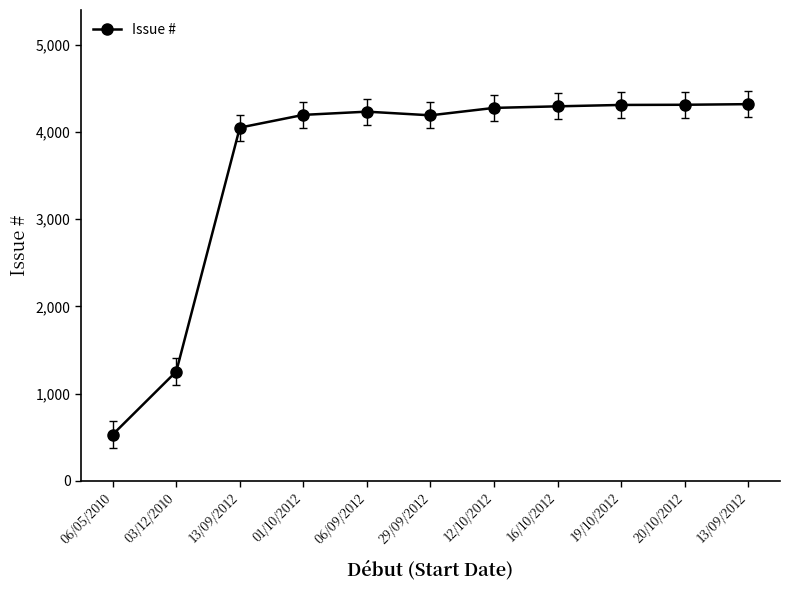

List the labels in order of value, smallest first.

06/05/2010, 03/12/2010, 13/09/2012, 29/09/2012, 01/10/2012, 06/09/2012, 12/10/2012, 16/10/2012, 19/10/2012, 20/10/2012, 13/09/2012